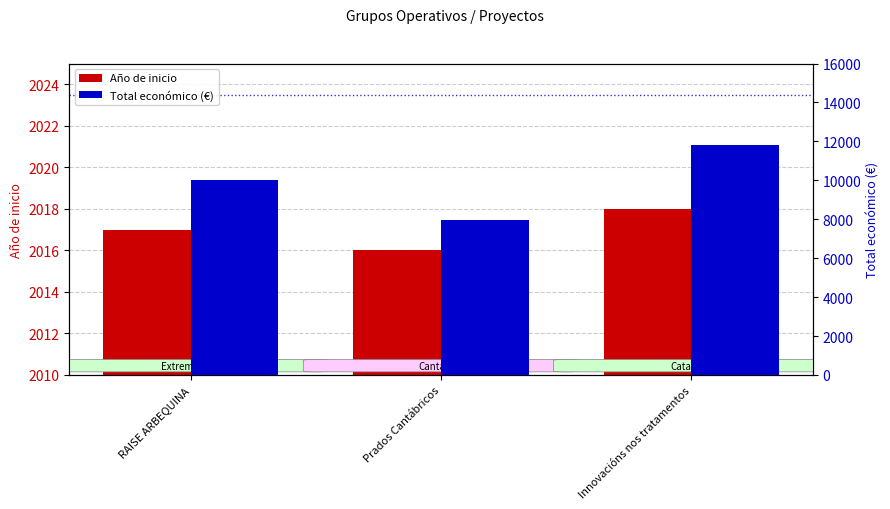

What is the spread (max minus min) of values at Innovacións nos tratamentos?

9791